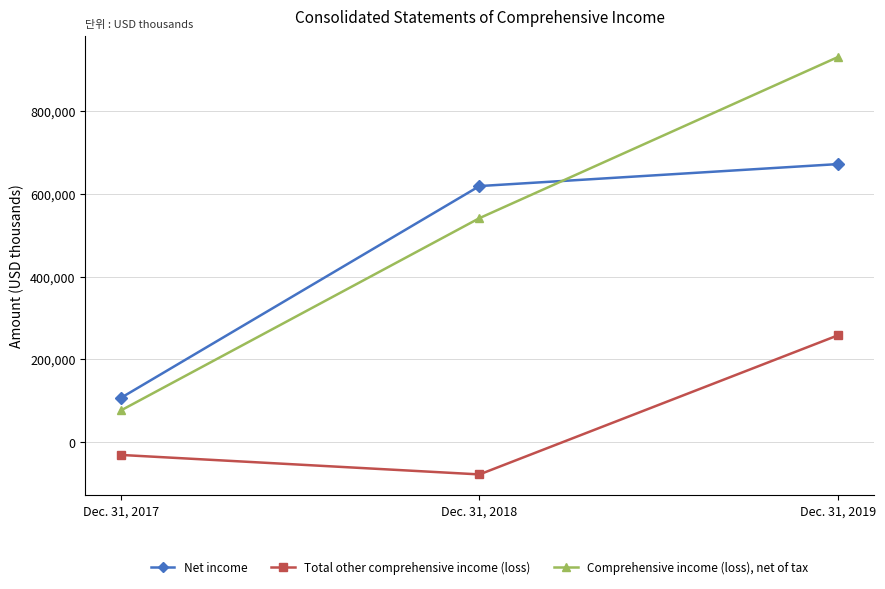

Where does the Total other comprehensive income (loss) series first go above -30366?

Dec. 31, 2019